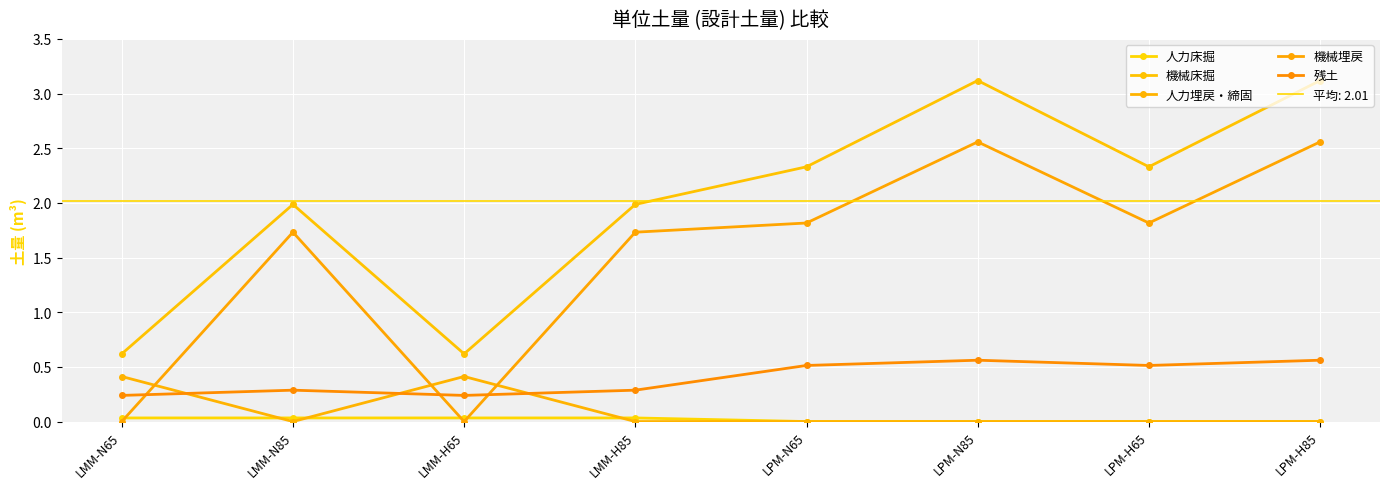

Is this an area chart (filled region under the line)?

No